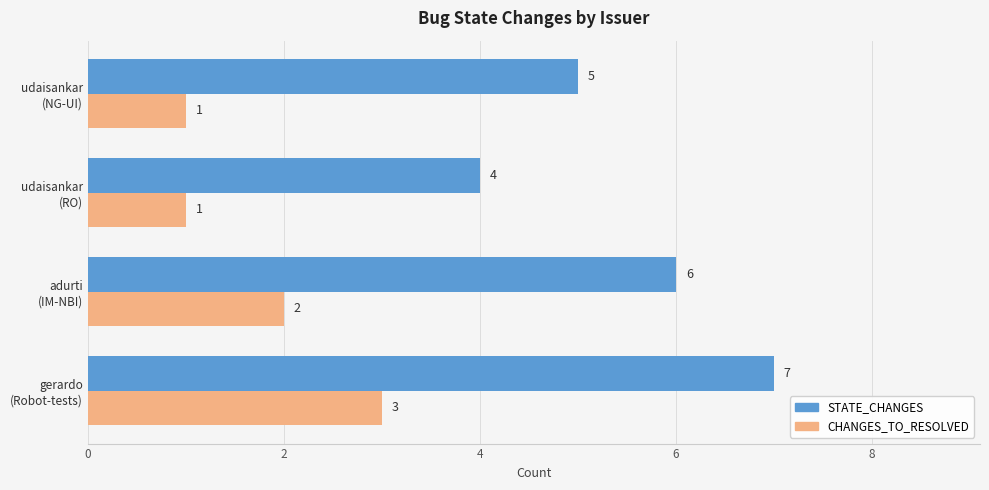

Which series has the largest range (max minus min)?

STATE_CHANGES